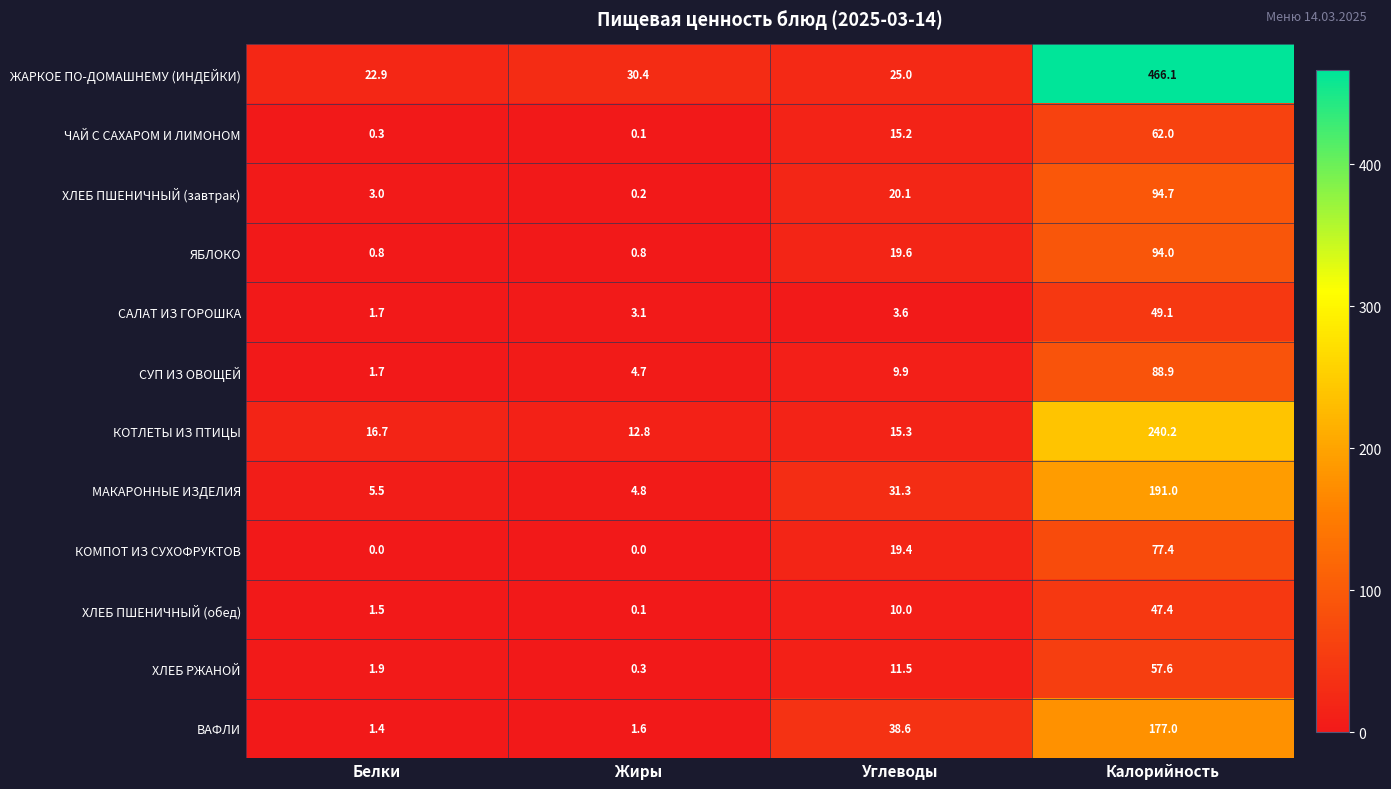

The МАКАРОННЫЕ ИЗДЕЛИЯ series shows 4.8 at Жиры. True or false?

True